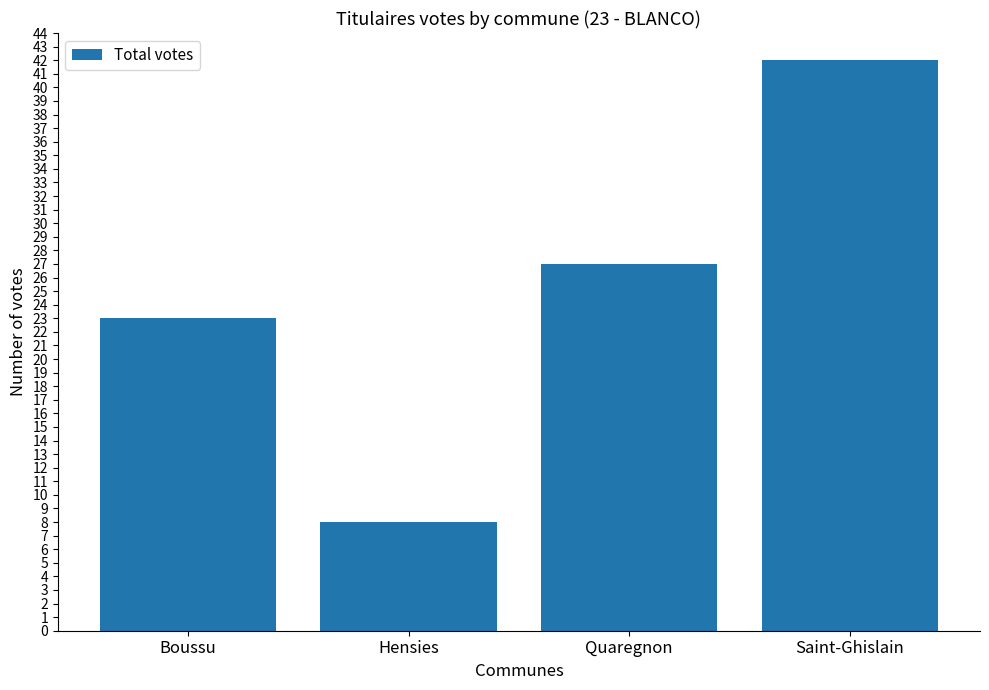

List the labels in order of value, largest first.

Saint-Ghislain, Quaregnon, Boussu, Hensies